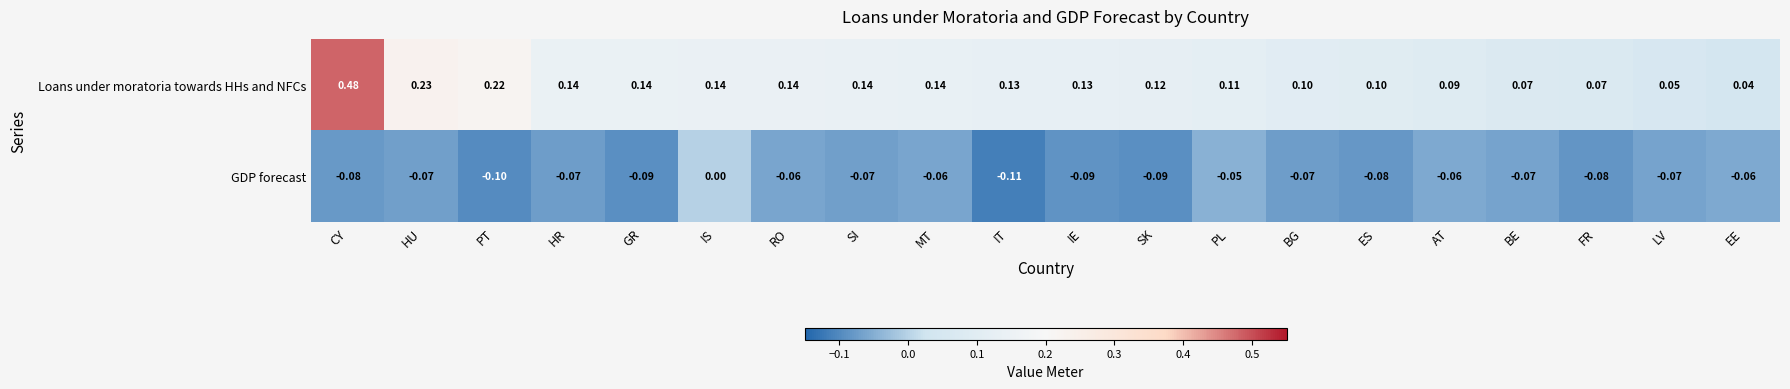

At which label does GDP forecast reach its minimum?

IT